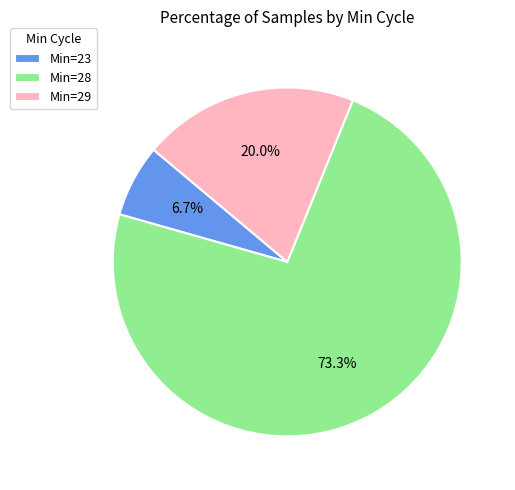

Which slice represents more than half of the pie?

Min=28